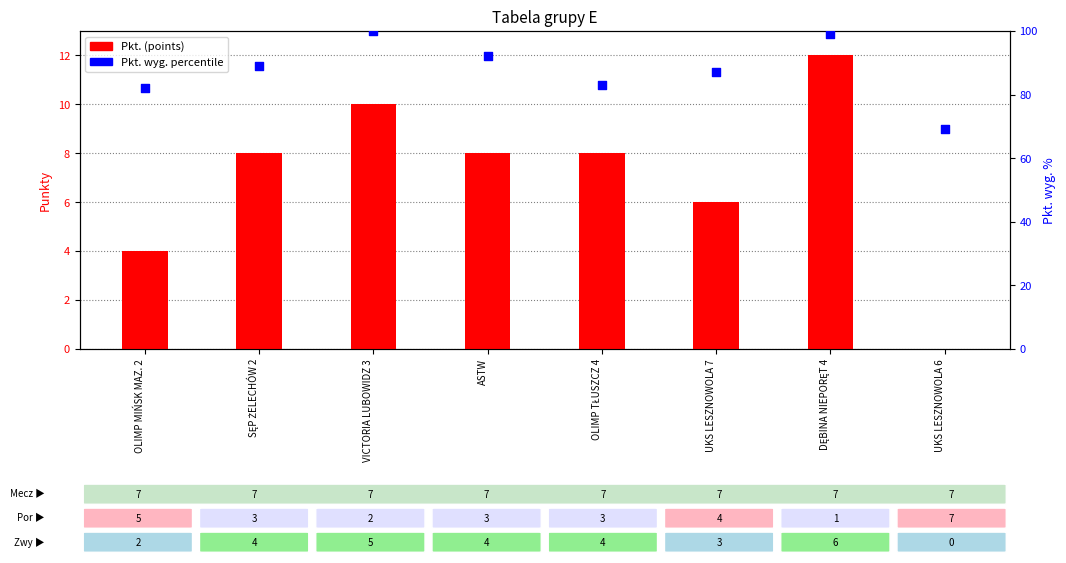

Which series reaches the minimum Y coordinate?

Pkt. (points)